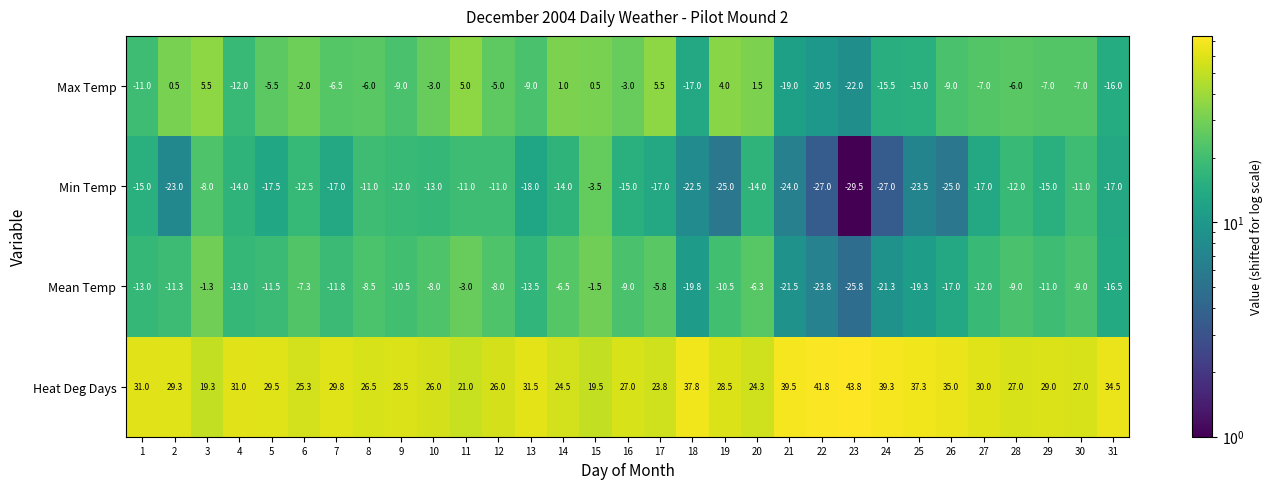

True or false: Mean Temp has a value of -13.5 at 13.

True